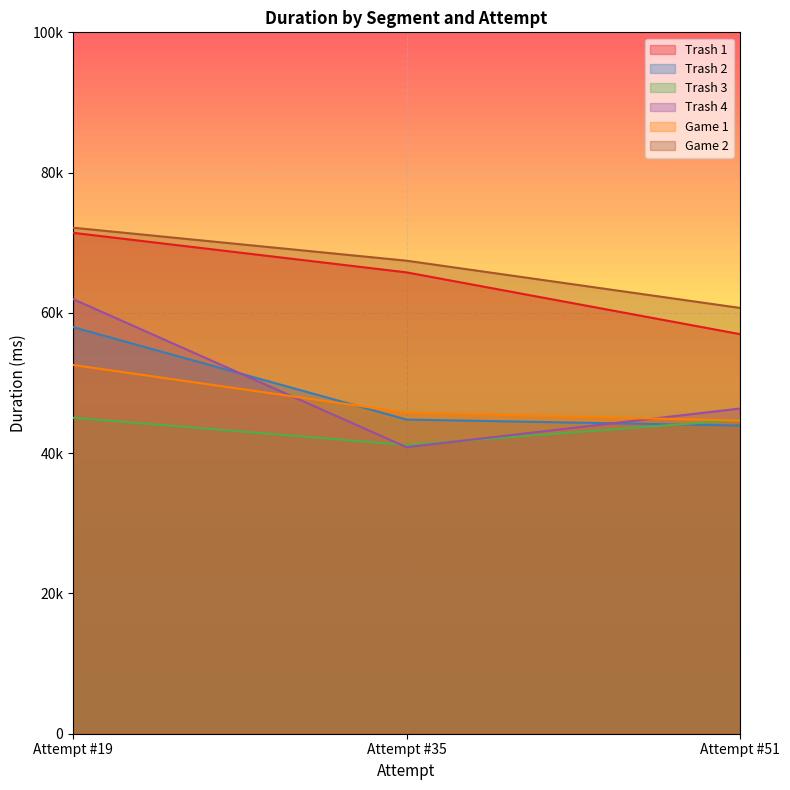

Is it true that Game 1 equals 52574 at Attempt #19?

True